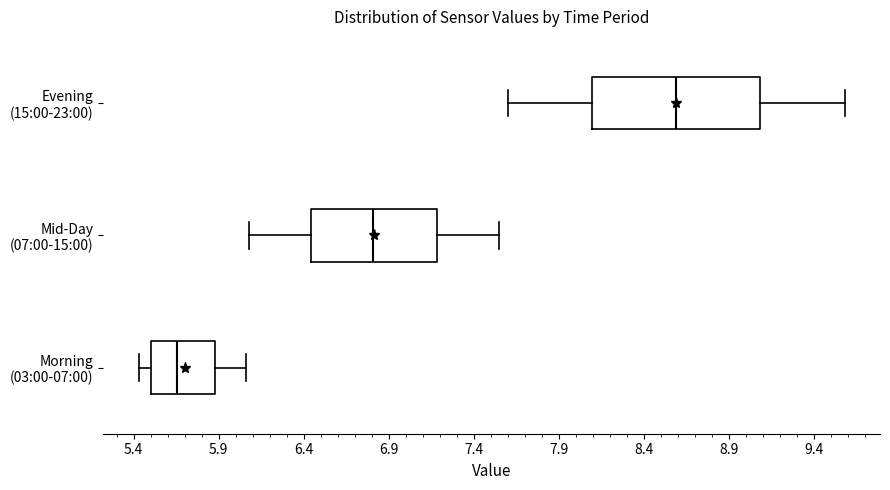

Reading bottom to top, read every box against the x-axis: the position of its median line, the range the box covers, and the ends of its whiskers. The values are not printed on the chart, so give them approximately, as read against the axis.

Morning (03:00-07:00): median 5.65, box 5.50 to 5.90, whiskers 5.45 to 6.05
Mid-Day (07:00-15:00): median 6.80, box 6.45 to 7.20, whiskers 6.10 to 7.55
Evening (15:00-23:00): median 8.60, box 8.10 to 9.10, whiskers 7.60 to 9.60